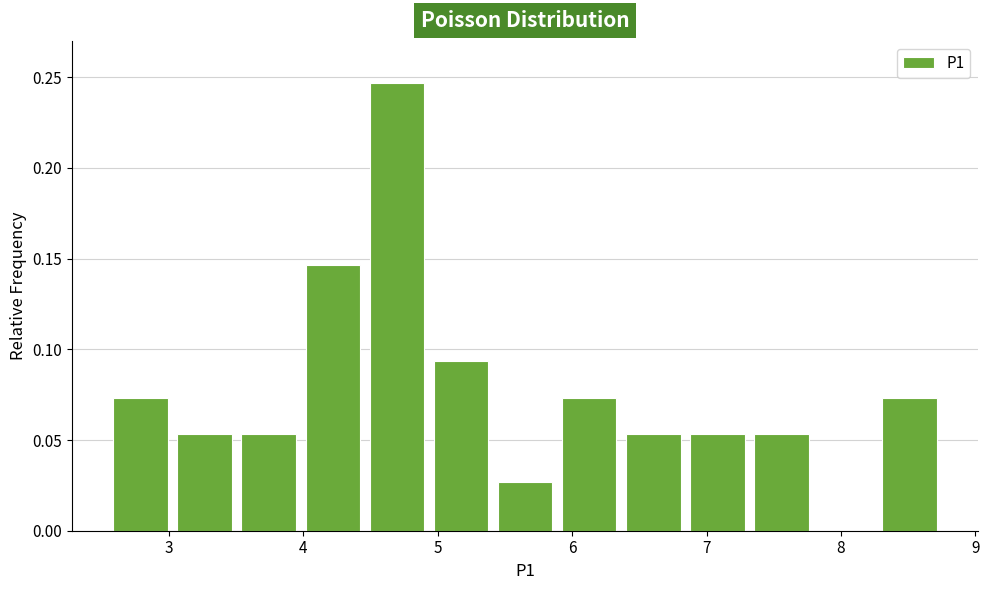

Over which range of the x-axis is the bar tallest?

4.5 to 4.9